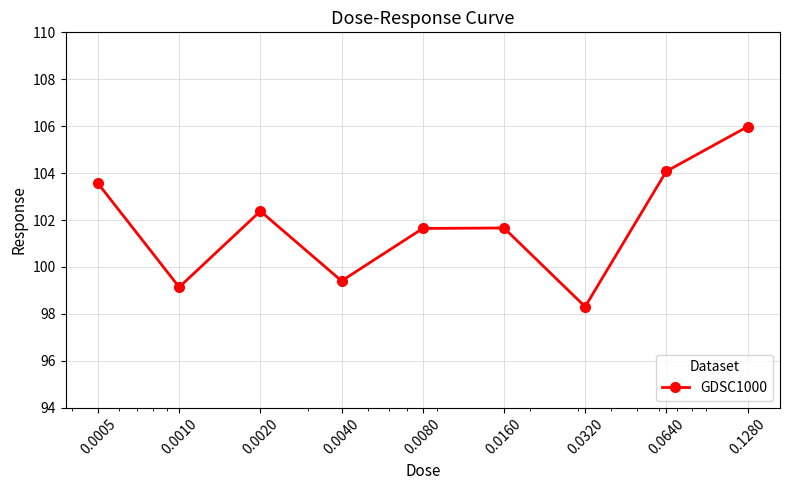

What is the greatest value displayed?

106.0